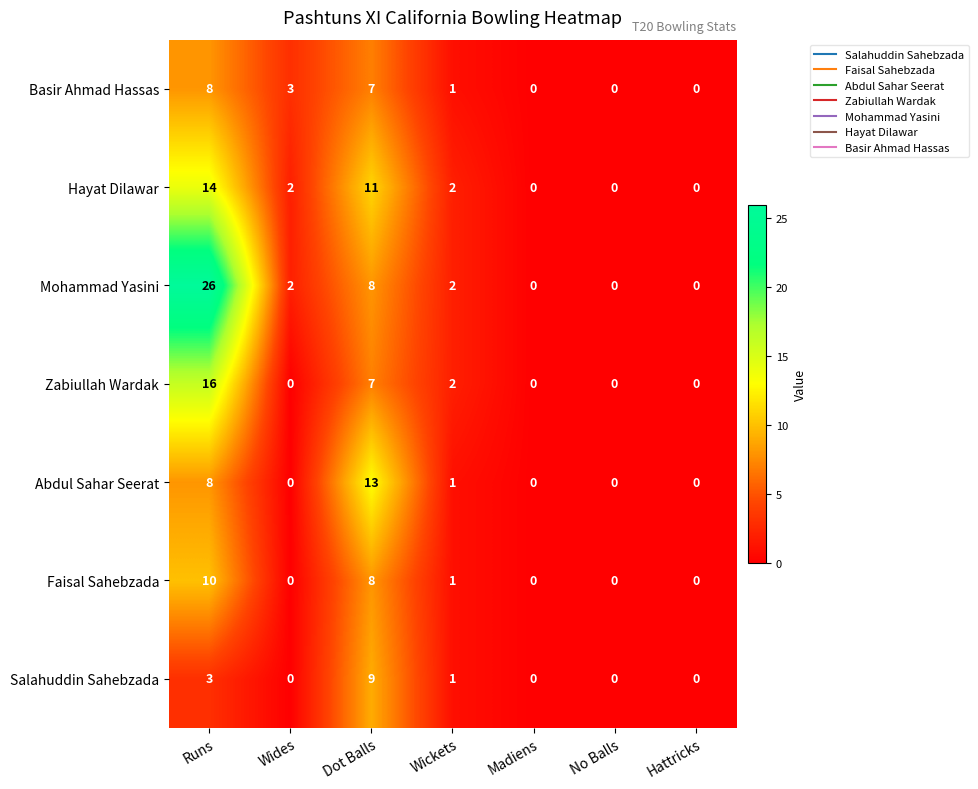

Where is Zabiullah Wardak nearest to the value 8?

Dot Balls